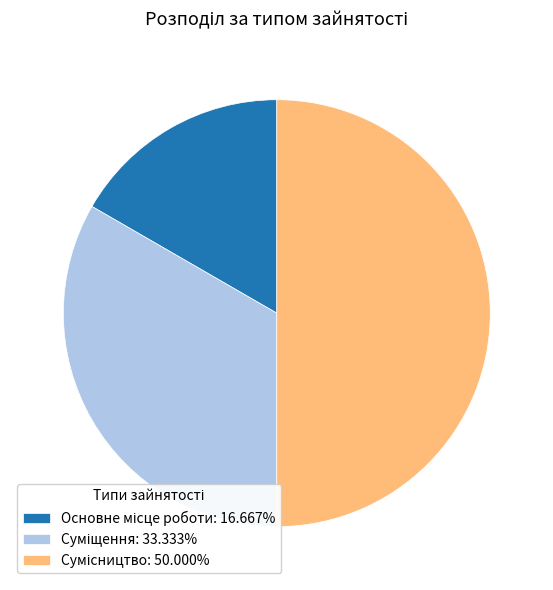

Is it true that Основне місце роботи is 17% of the pie?

True